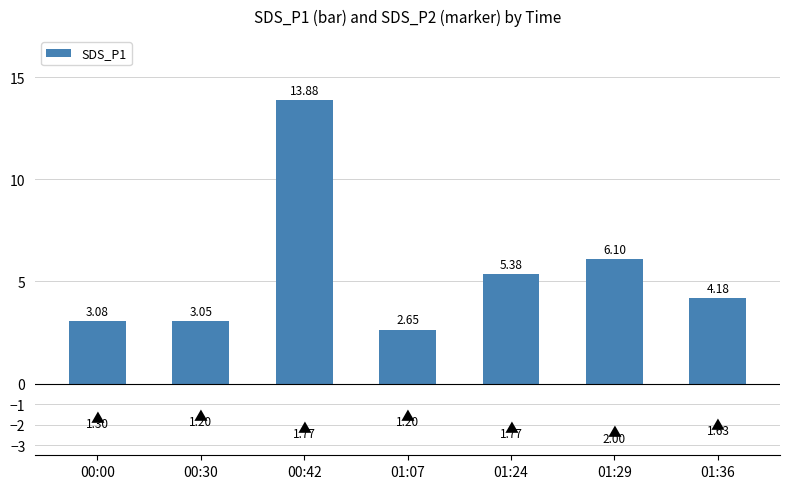

How many bars are there in total?

7